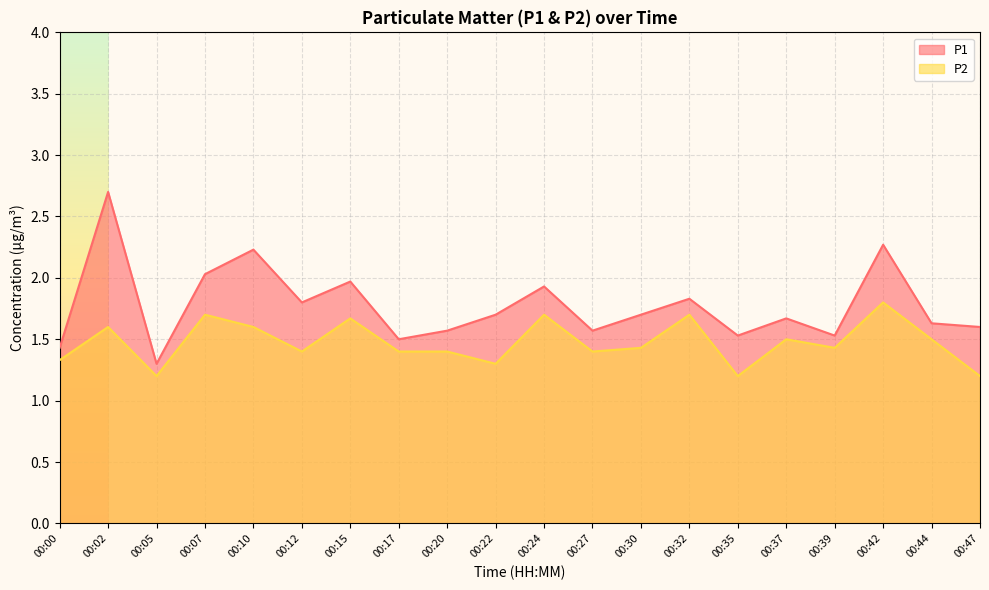

What is the maximum value shown in the chart?

2.7